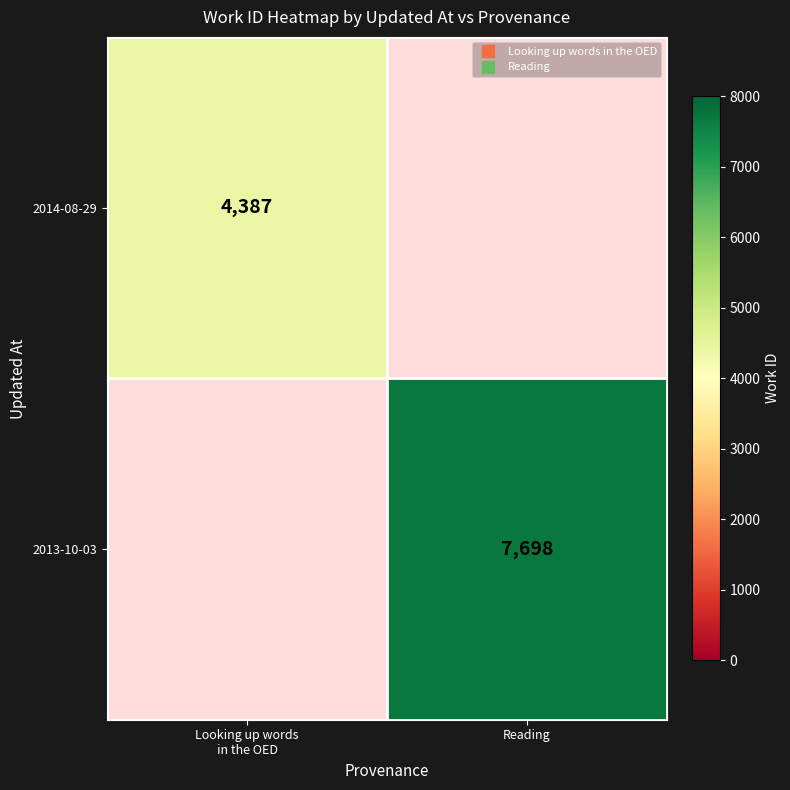

Rank the categories by 2013-10-03 value from lowest to highest.

Looking up words in the OED, Reading